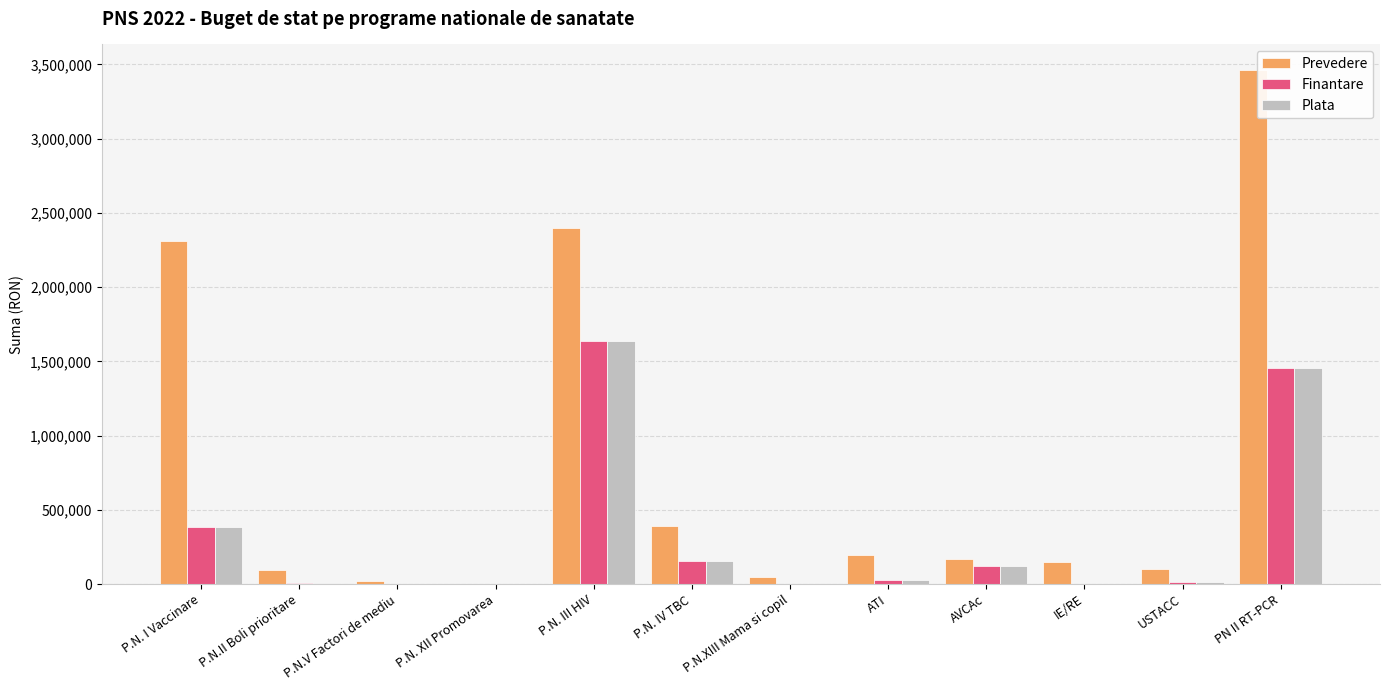

What is the maximum value shown in the chart?

3461000